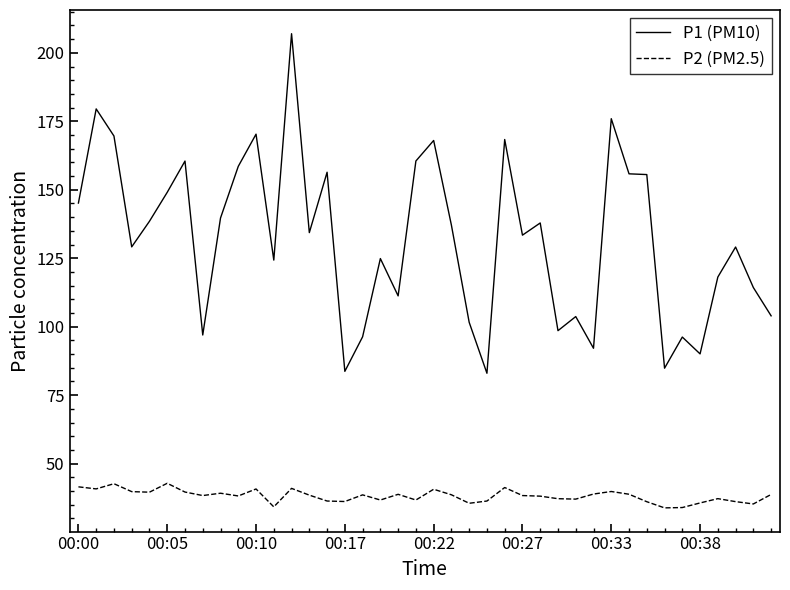

What is the minimum value for P2 (PM2.5)?

33.9